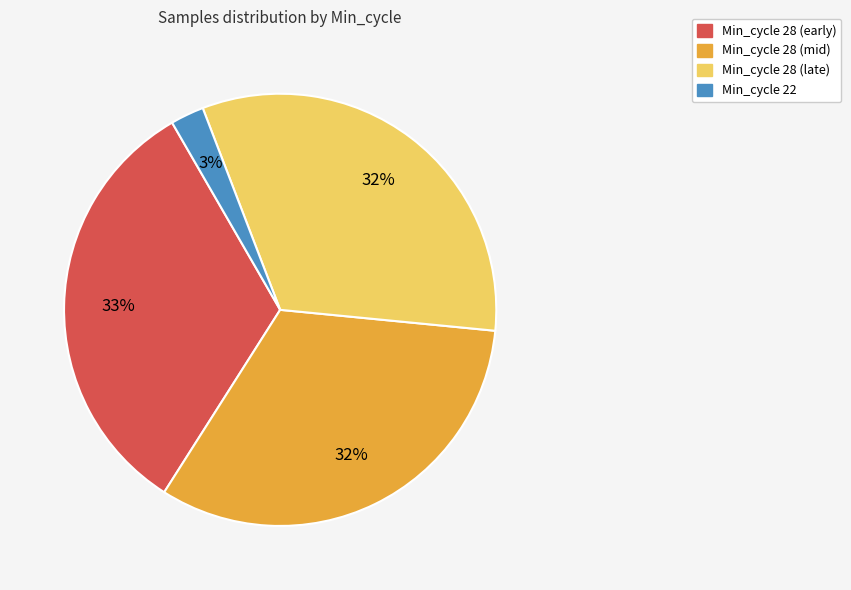

To the nearest percent, what is the average slice percentage?

25%